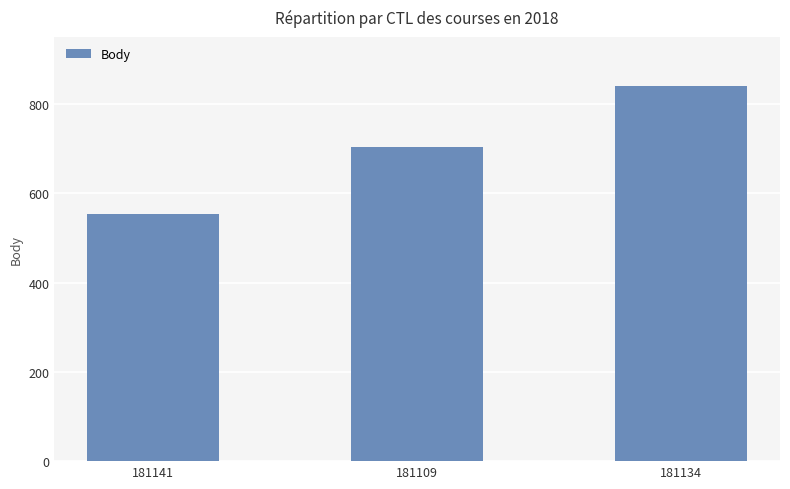

What is the average value?

699